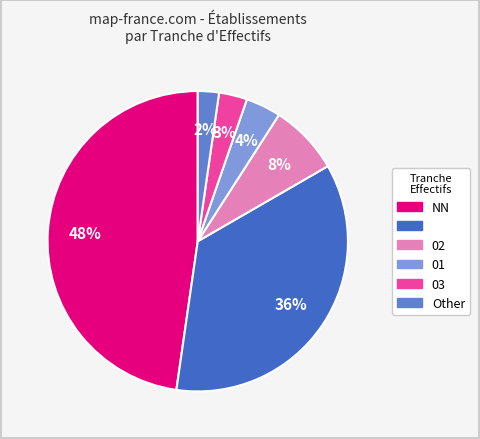

Count the number of slices in the pie.

6